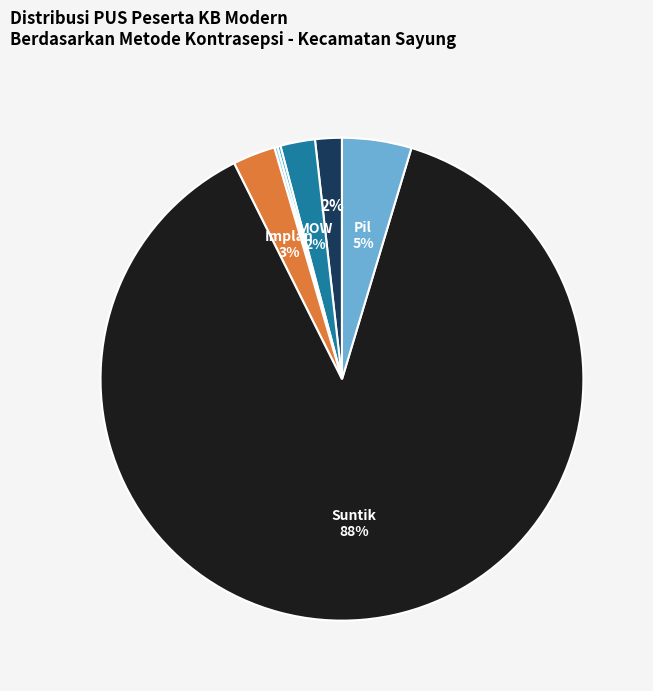

To the nearest percent, what is the difference between the largest and smallest slice percentages?

88%